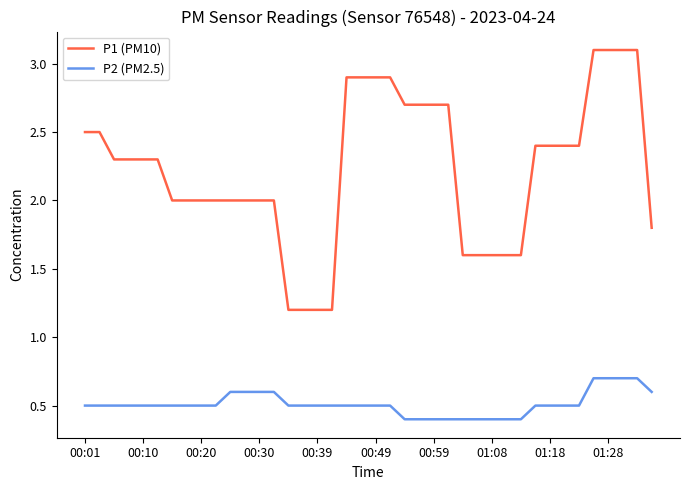

Which series has the largest range (max minus min)?

P1 (PM10)